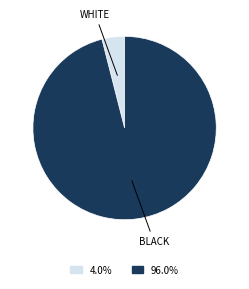

How many segments does this pie chart have?

2